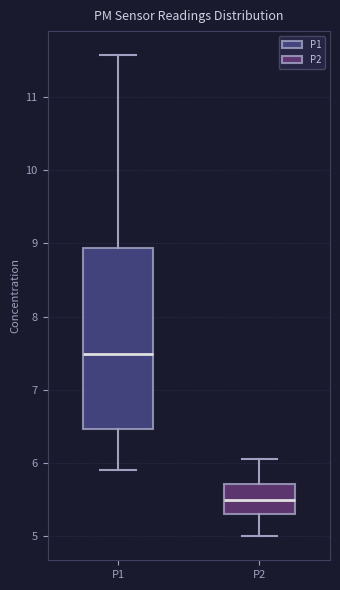

Reading left to right, read every box against the y-axis: the position of its median line, the range the box covers, and the ends of its whiskers. The values are not printed on the chart, so give them approximately, as read against the axis.

P1: median 7.5, box 6.5 to 8.9, whiskers 5.9 to 11.6
P2: median 5.5, box 5.3 to 5.7, whiskers 5.0 to 6.1